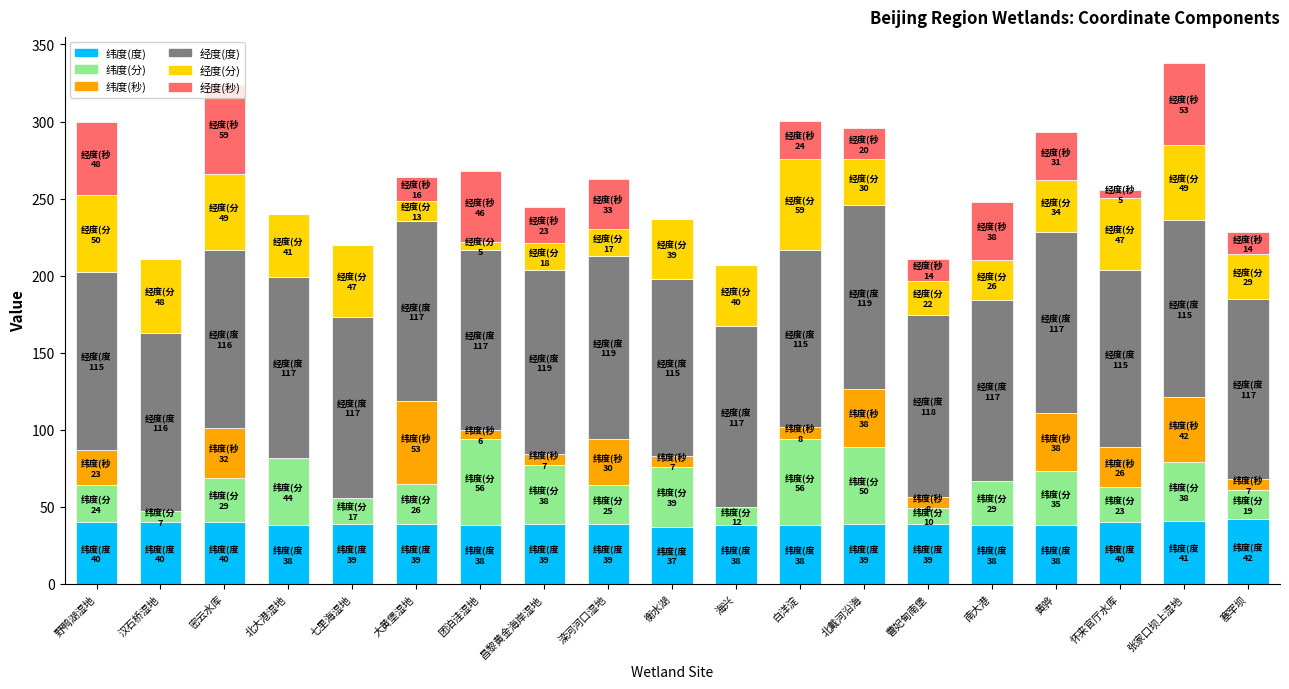

What is the total value across all series at 张家口坝上湿地?

338.0